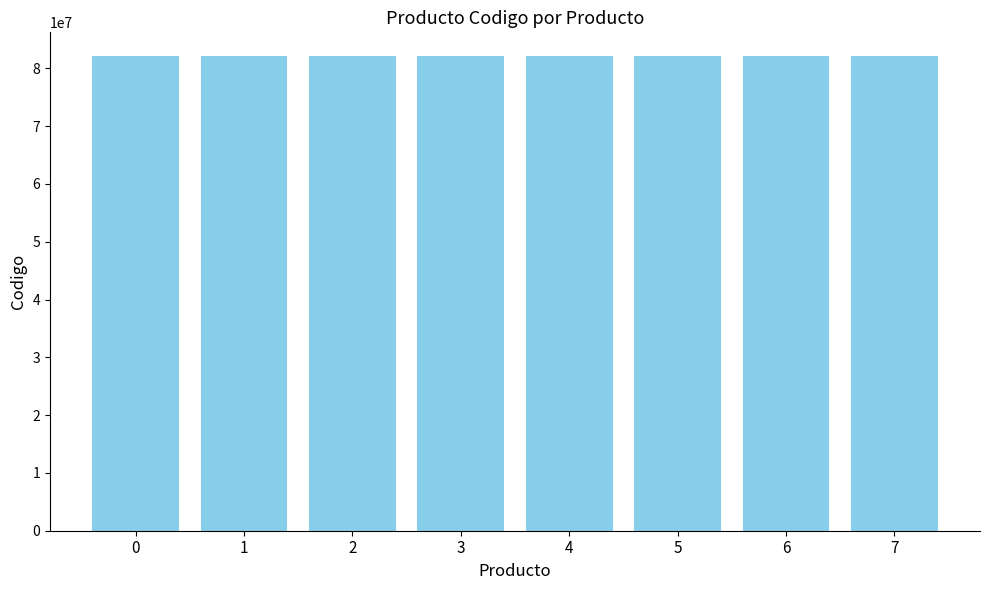

Is it true that the value at 6 is 136162762?

False